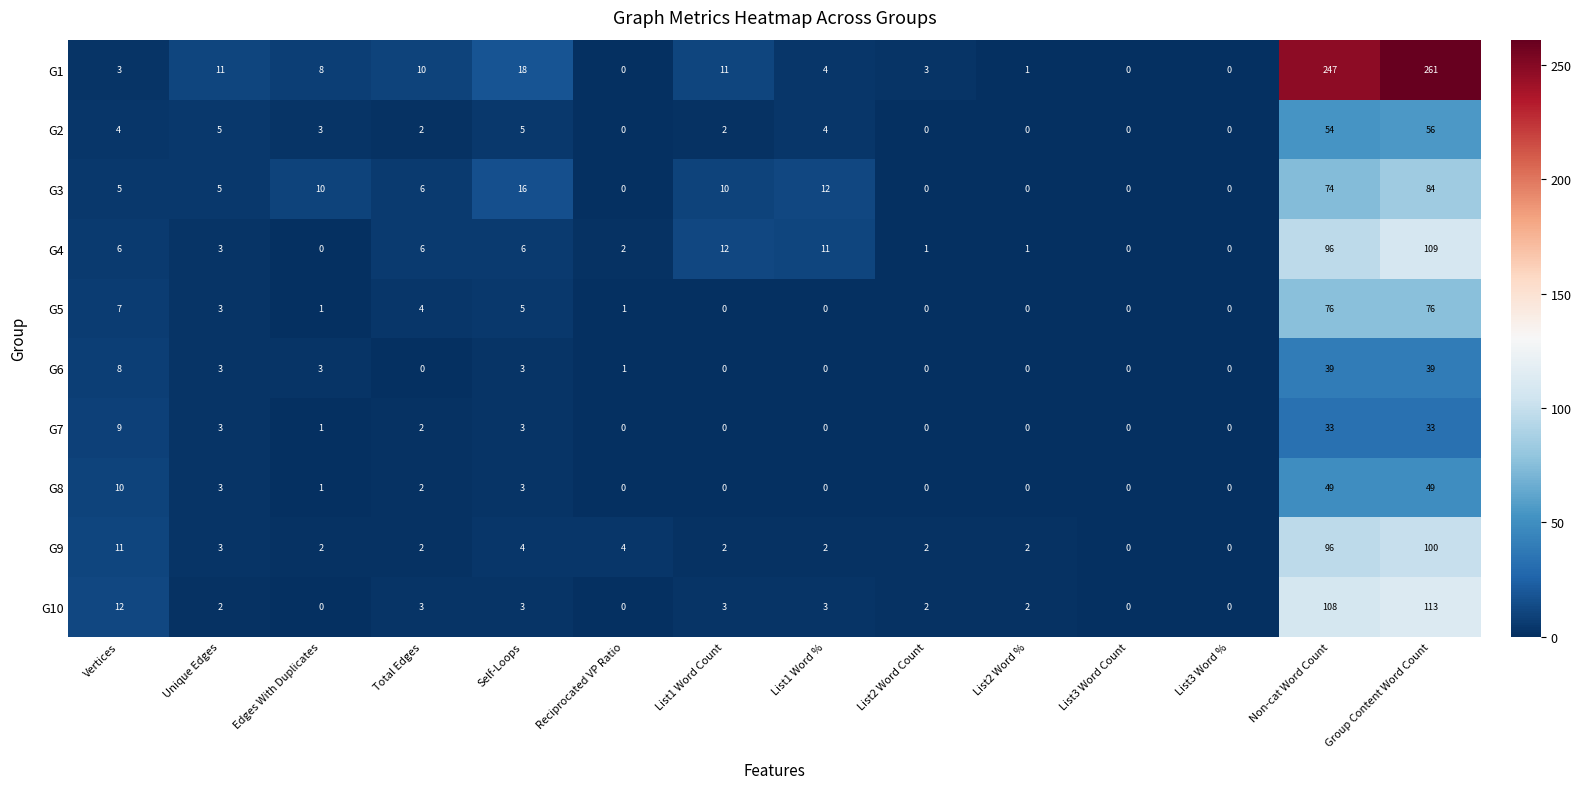

Where does the G9 series first go above 2?

Vertices